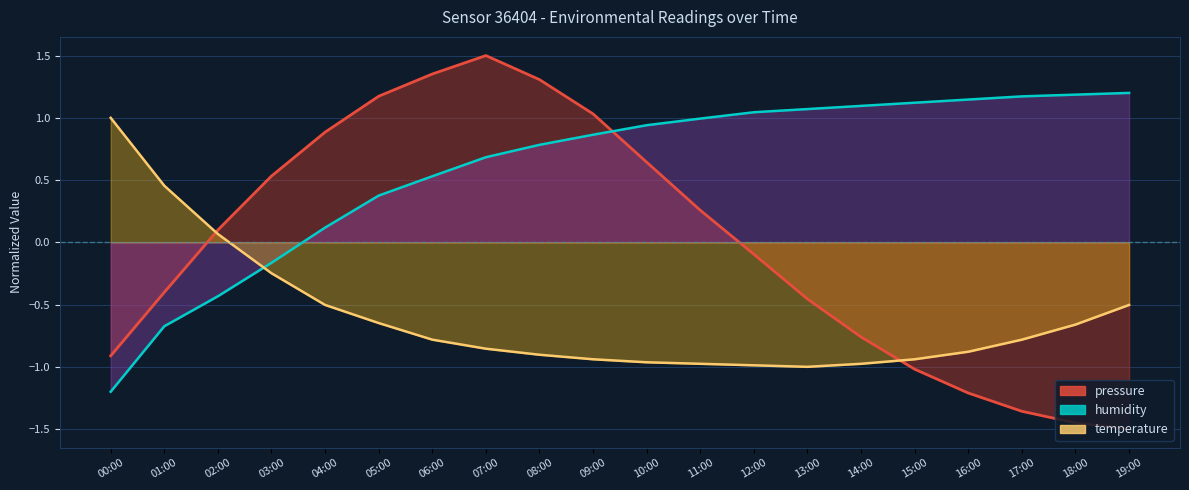

Which category has the highest value in the pressure series?

07:00